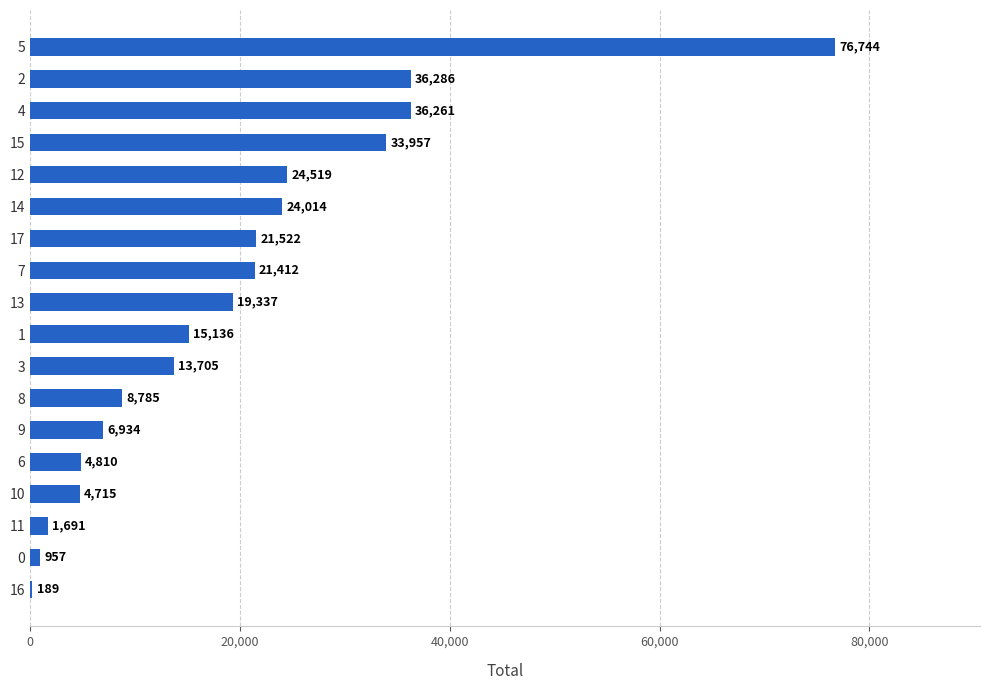

How many series are shown in this chart?

1